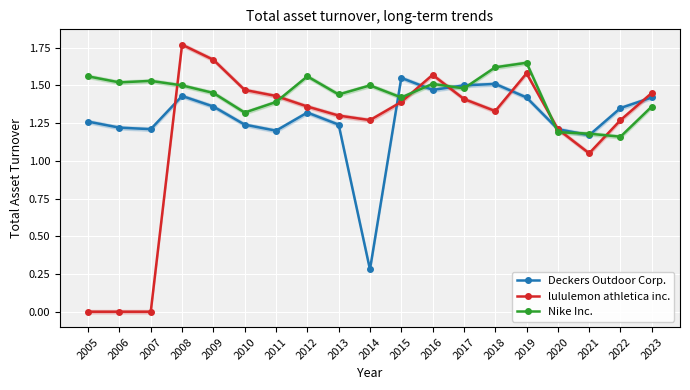

Reading left to right, list all the values displayed in this chart.

Deckers Outdoor Corp.: 1.3	1.2	1.2	1.4	1.4	1.2	1.2	1.3	1.2	0.3	1.6	1.5	1.5	1.5	1.4	1.2	1.2	1.4	1.4
lululemon athletica inc.: 0.0	0.0	0.0	1.8	1.7	1.5	1.4	1.4	1.3	1.3	1.4	1.6	1.4	1.3	1.6	1.2	1.1	1.3	1.4
Nike Inc.: 1.6	1.5	1.5	1.5	1.4	1.3	1.4	1.6	1.4	1.5	1.4	1.5	1.5	1.6	1.6	1.2	1.2	1.2	1.4